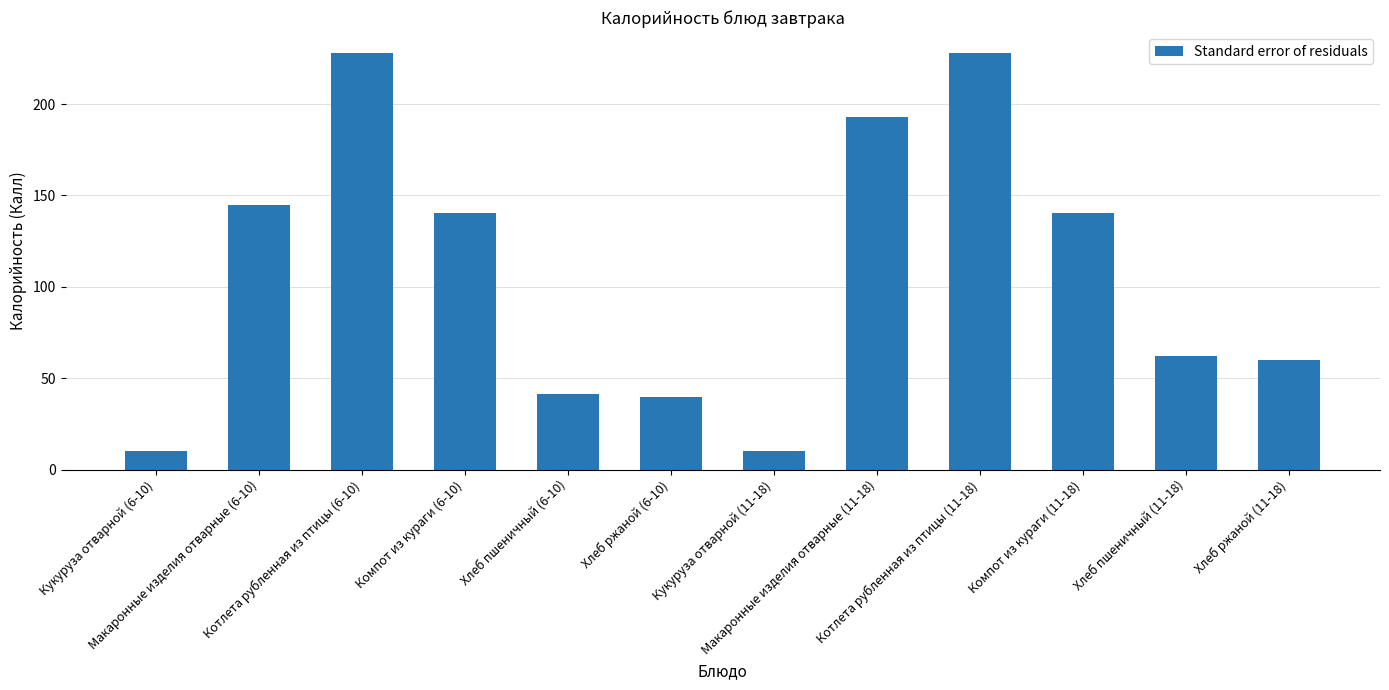

Reading right to left, what are all the values shown in this chart?

Хлеб ржаной (11-18)=60.0	Хлеб пшеничный (11-18)=62.4	Компот из кураги (11-18)=140.2	Котлета рубленная из птицы (11-18)=228.0	Макаронные изделия отварные (11-18)=193.2	Кукуруза отварной (11-18)=10.0	Хлеб ржаной (6-10)=40.0	Хлеб пшеничный (6-10)=41.6	Компот из кураги (6-10)=140.2	Котлета рубленная из птицы (6-10)=228.0	Макаронные изделия отварные (6-10)=144.9	Кукуруза отварной (6-10)=10.0